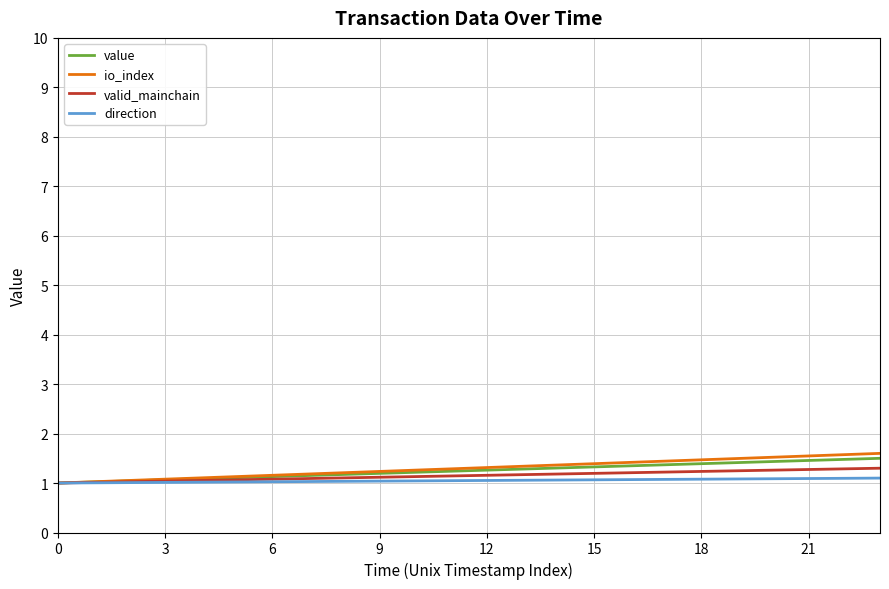

Which series has the largest range (max minus min)?

io_index